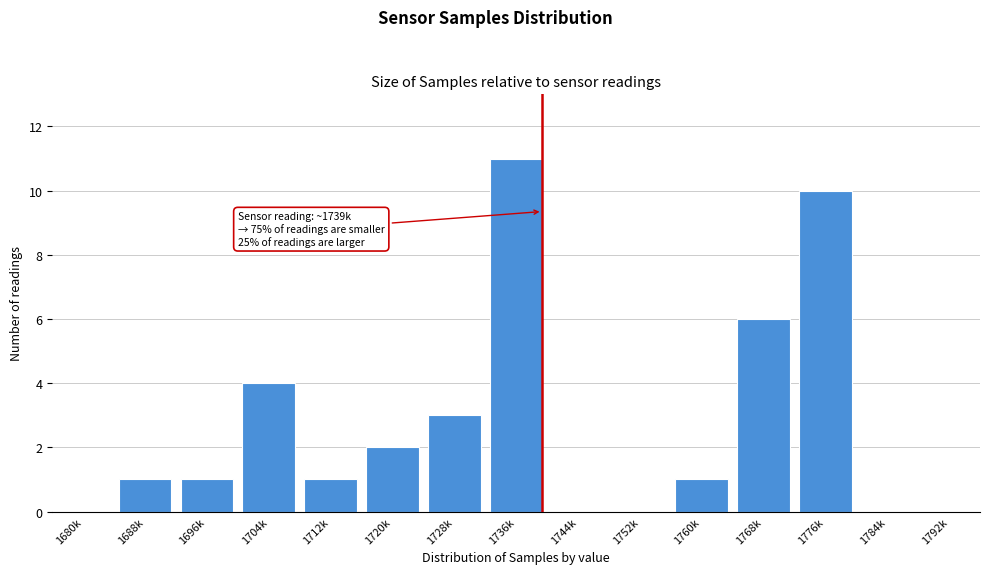

Reading left to right, list all the values displayed in this chart.

1680k=0	1688k=1	1696k=1	1704k=4	1712k=1	1720k=2	1728k=3	1736k=11	1744k=0	1752k=0	1760k=1	1768k=6	1776k=10	1784k=0	1792k=0